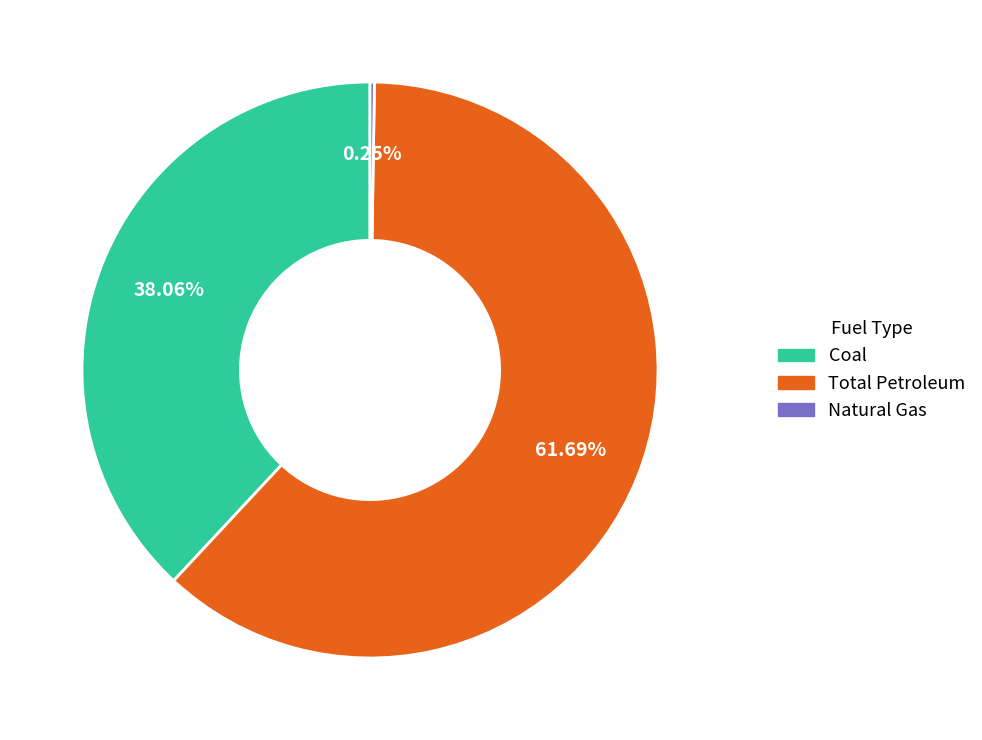

Does any single category account for the majority?

Yes